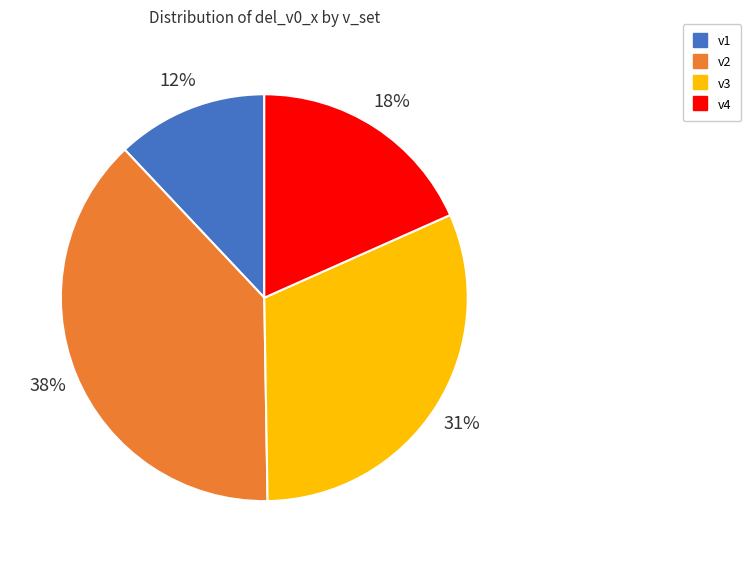

To the nearest percent, what percentage of the pie is v3?

31%